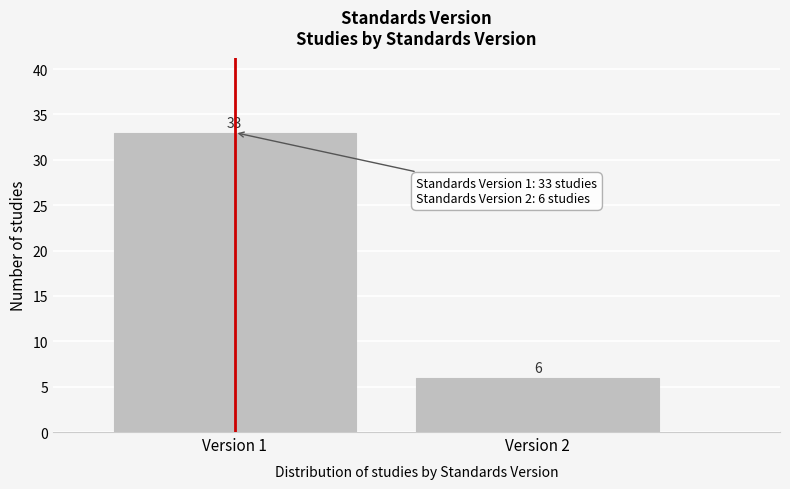

Reading left to right, extract all data points from this chart.

33	6